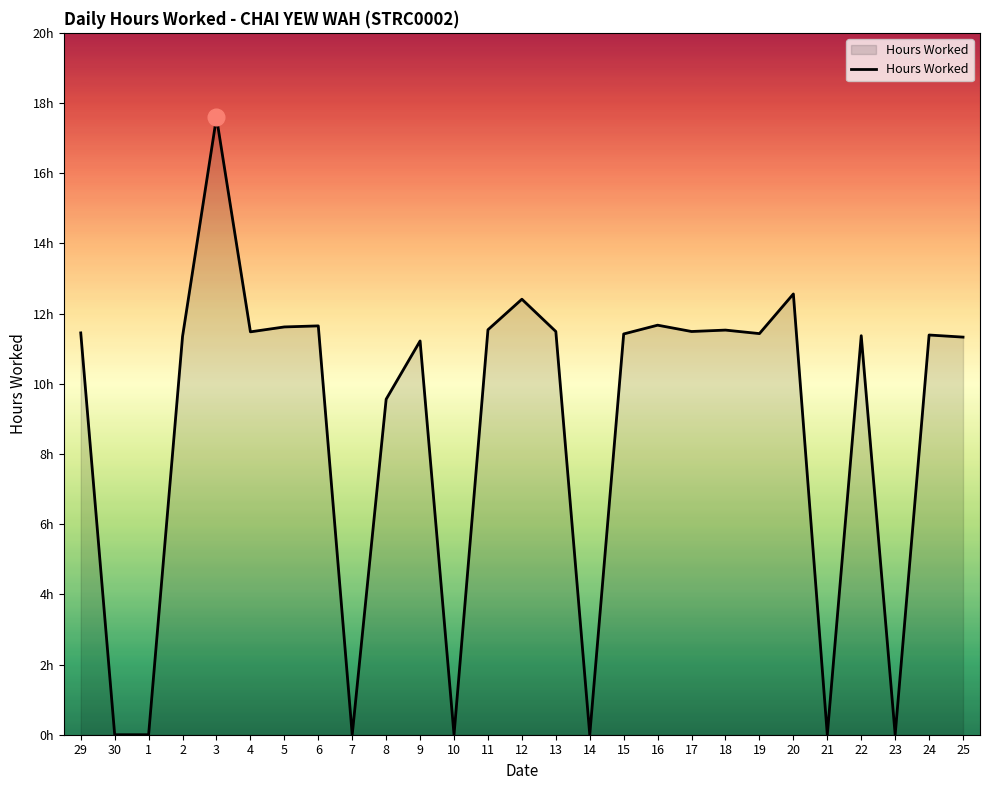

Does the chart display data point markers on the line(s)?

No